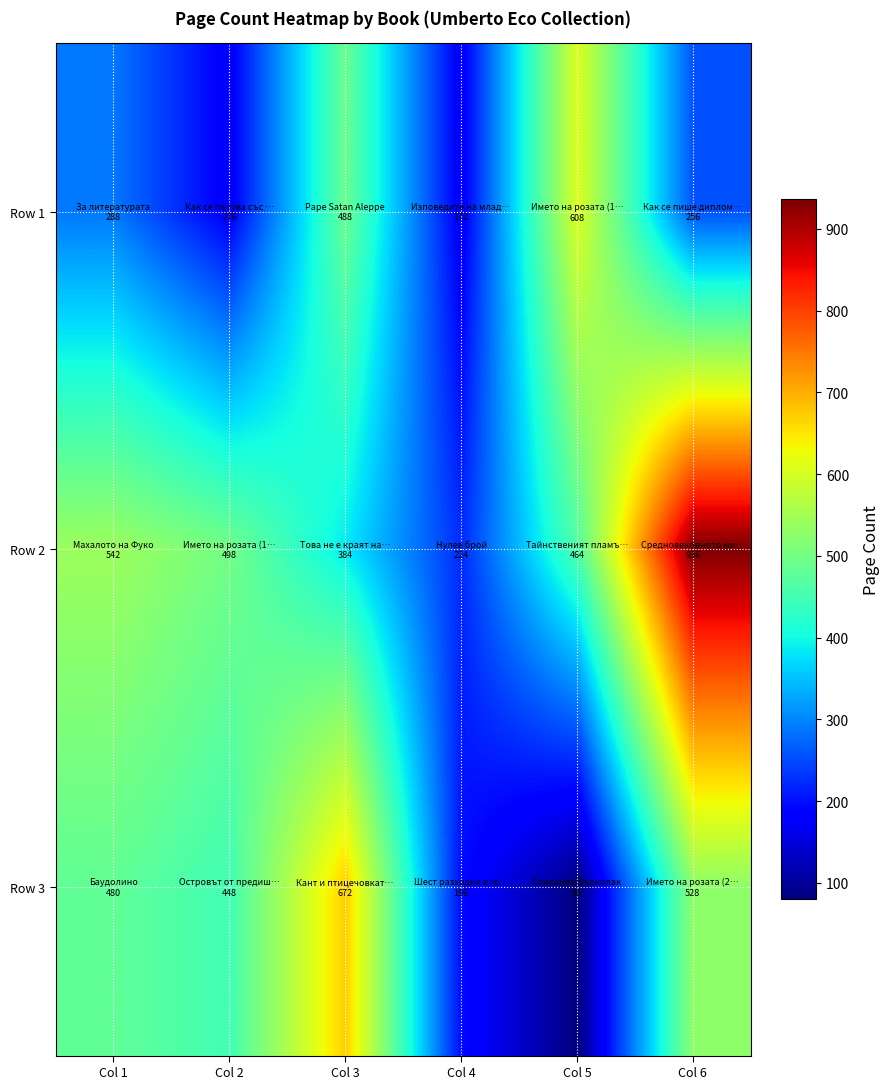

How many categories are shown in the chart?

6